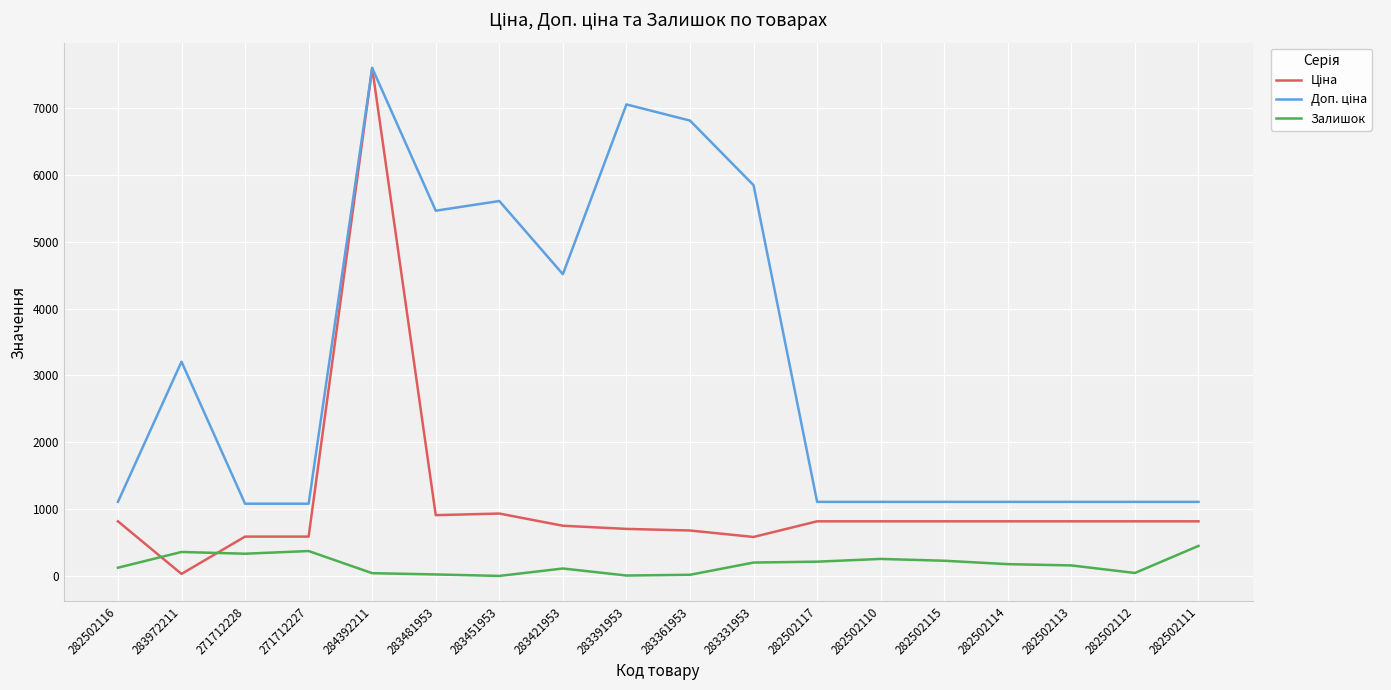

True or false: Залишок has a value of 24.0 at 283481953.

True